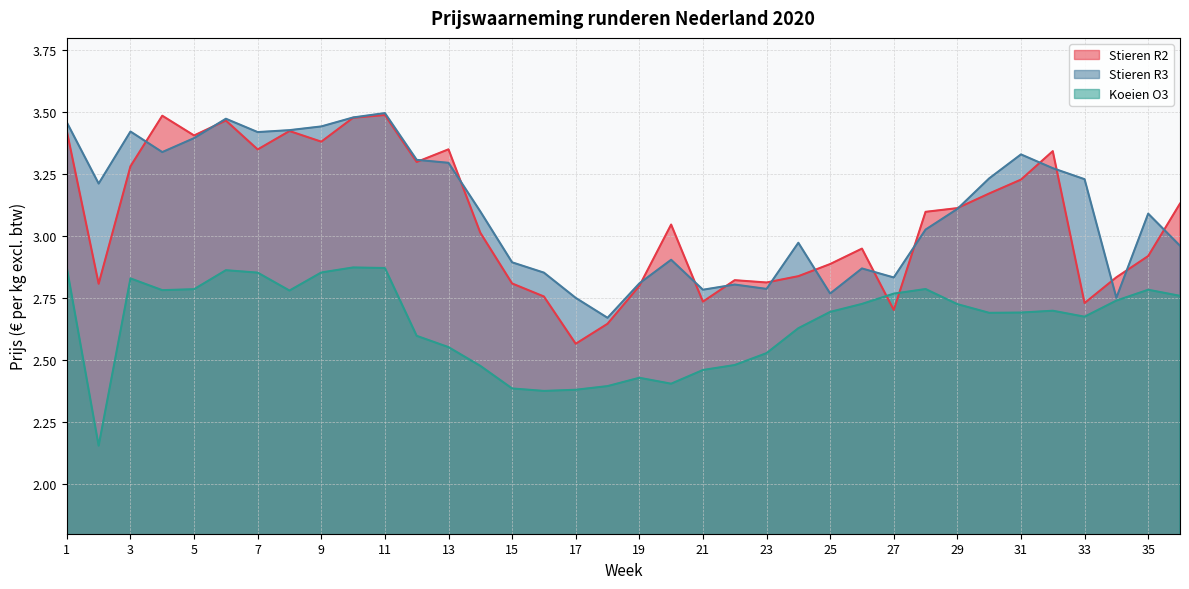

Does the chart have visible grid lines?

Yes